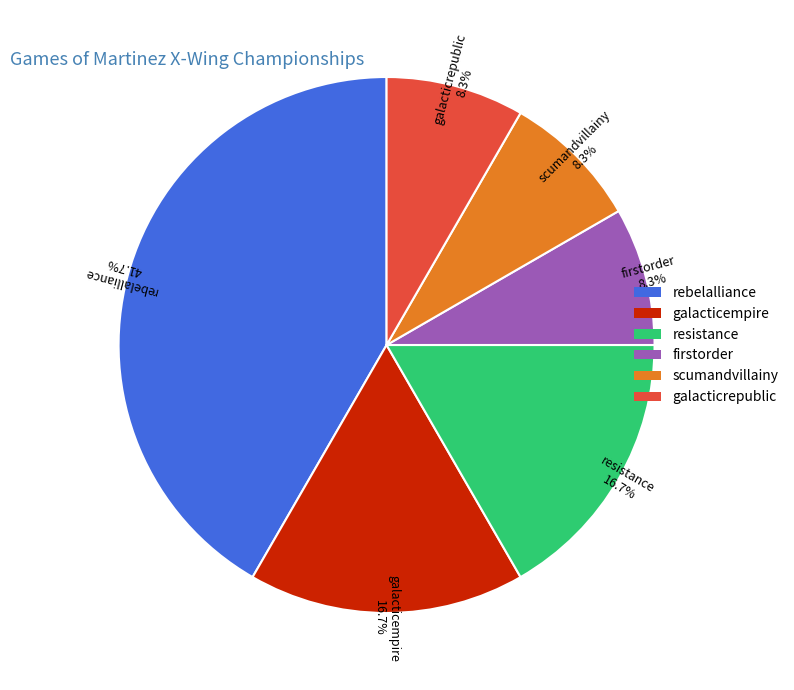

Combined, what portion of the pie is galacticrepublic and rebelalliance?

50.0%